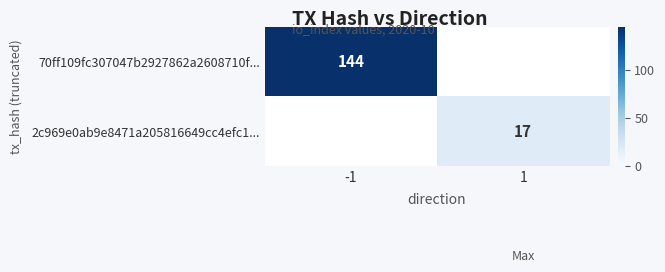

At which category does the chart reach its minimum across all series?

1